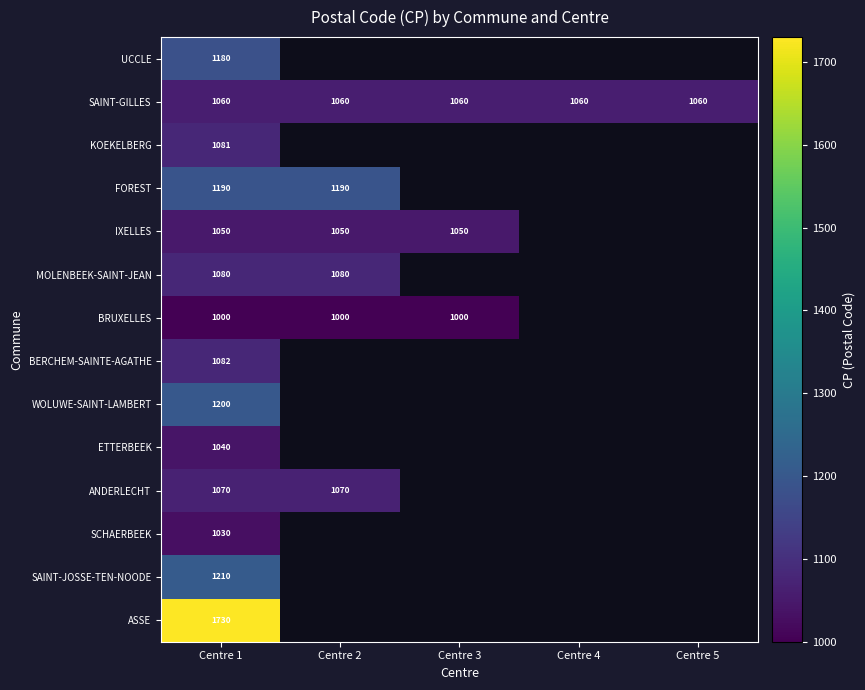

The value of ASSE at Centre 1 is 613. True or false?

False